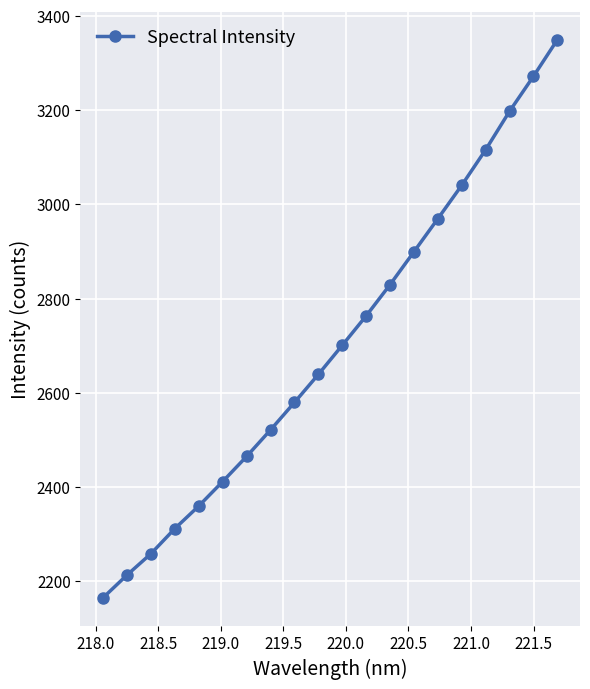

What is the value of the 18th point from the left?

3197.5